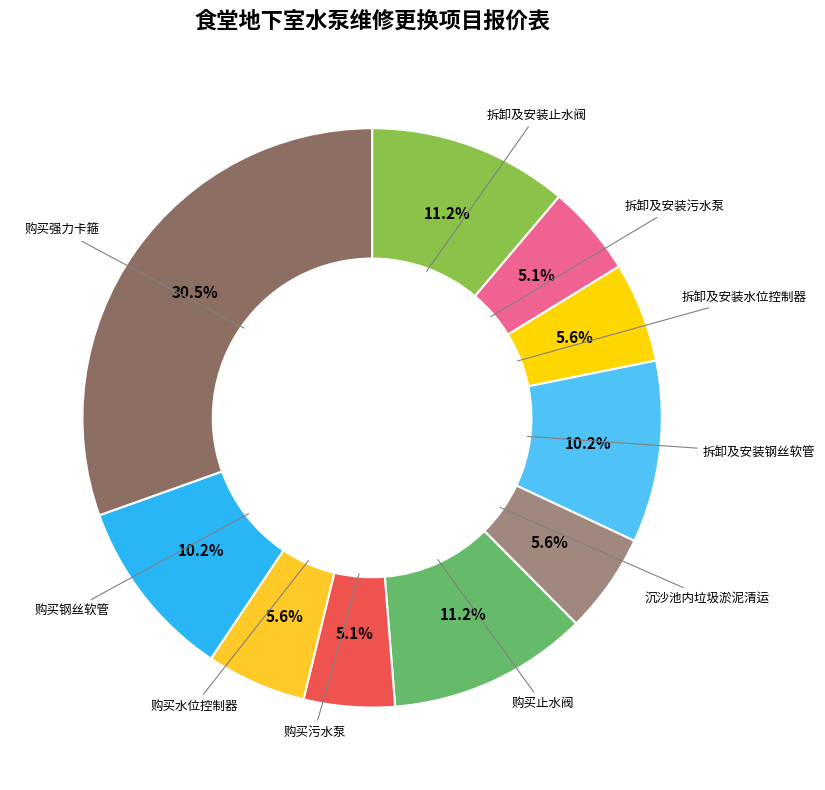

Count the number of slices in the pie.

10